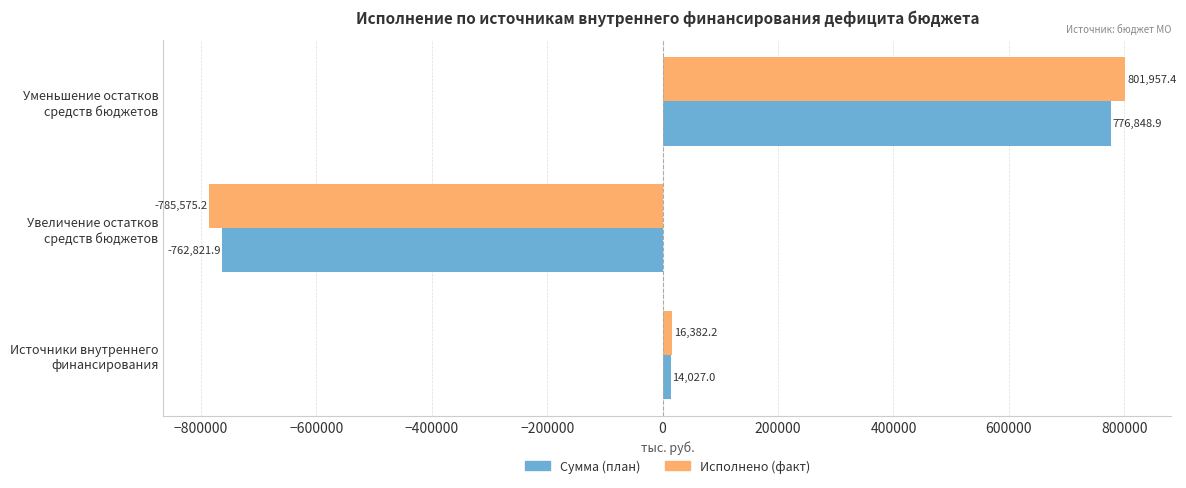

What is the average value of the Исполнено (факт) series?

10921.5